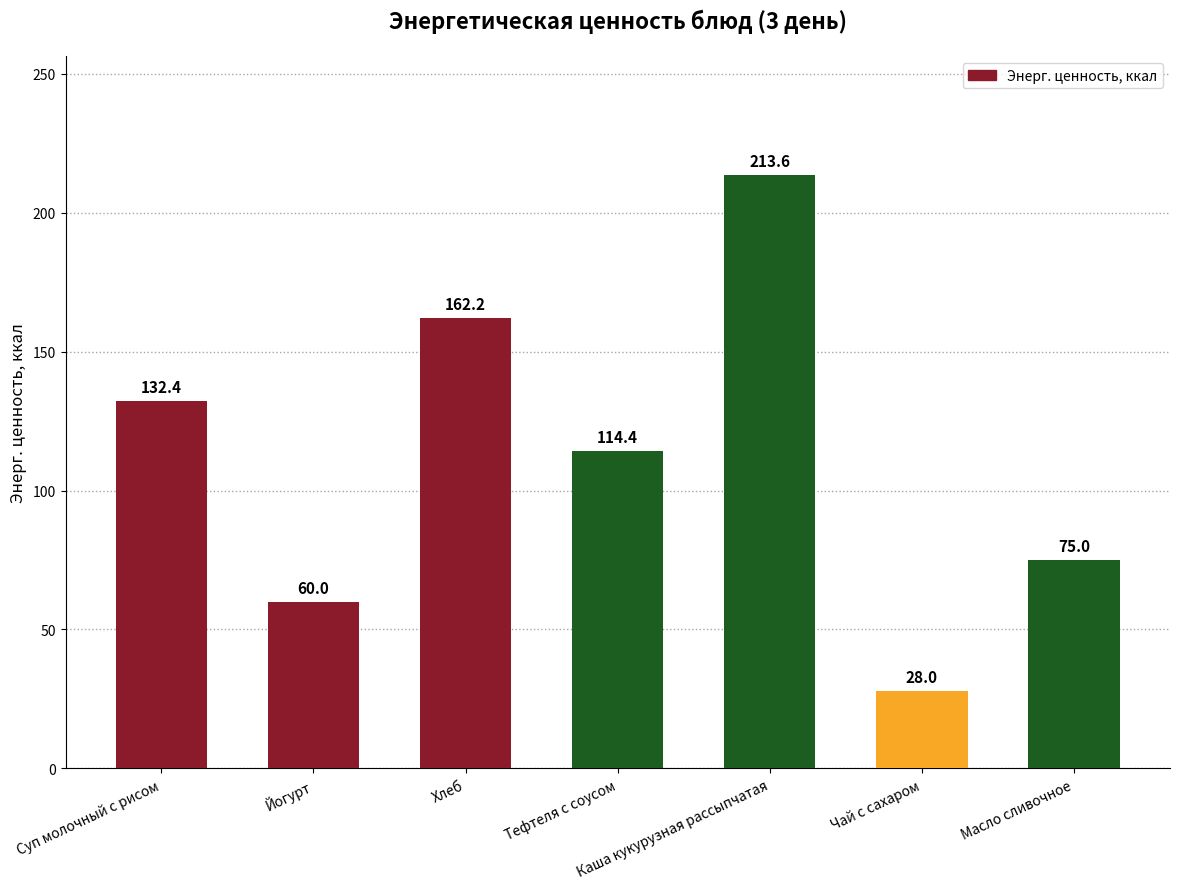

Are the bars horizontal?

No